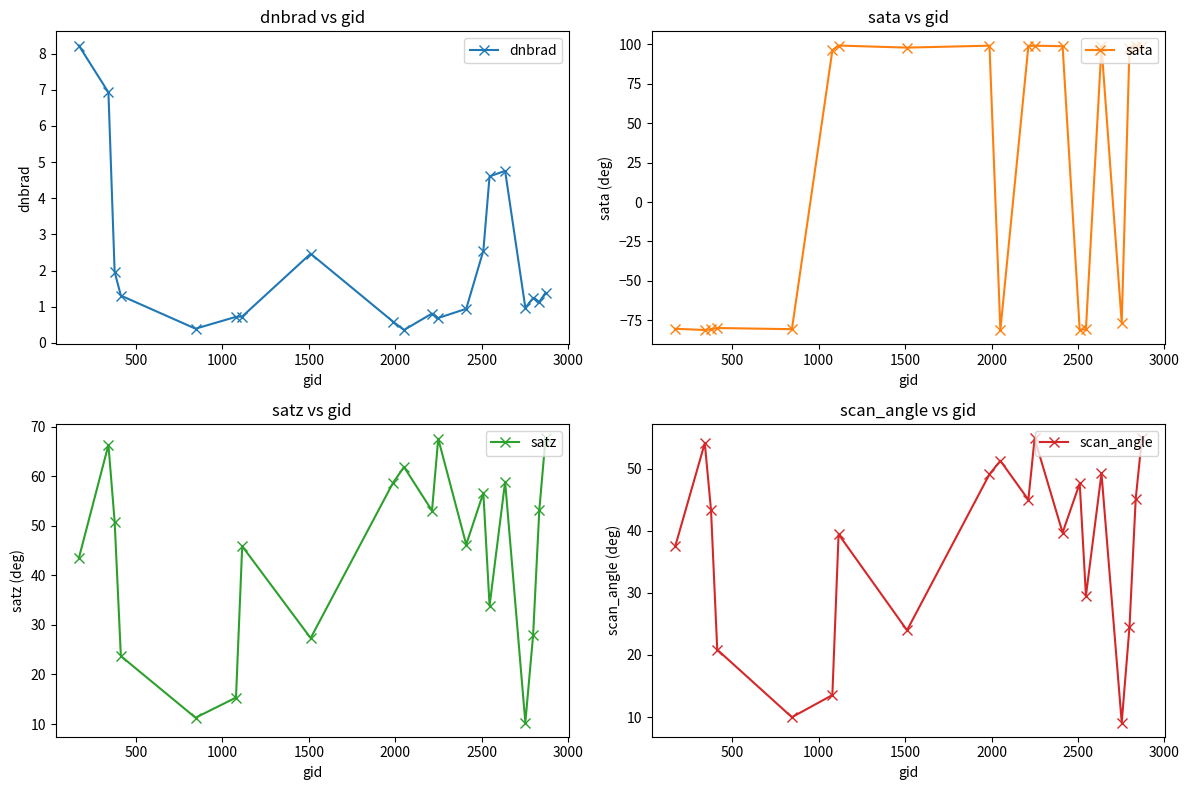

In satz, how many points are lower than both neighbors (excluding endpoints)?

6